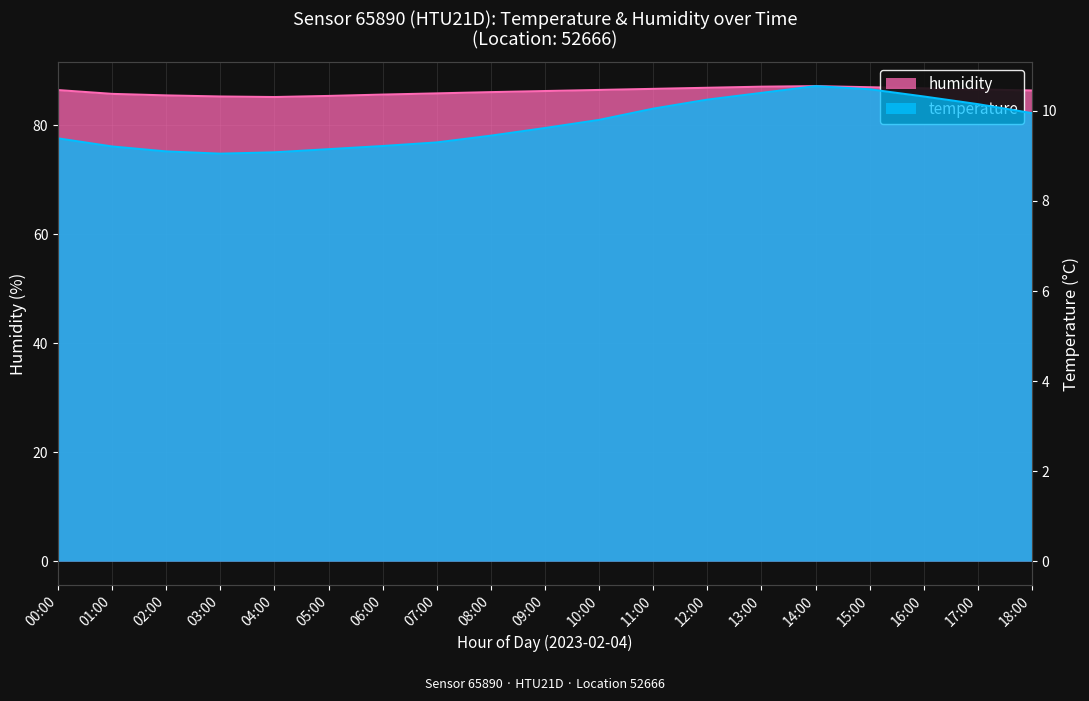

Which series has the largest total across all categories?

humidity